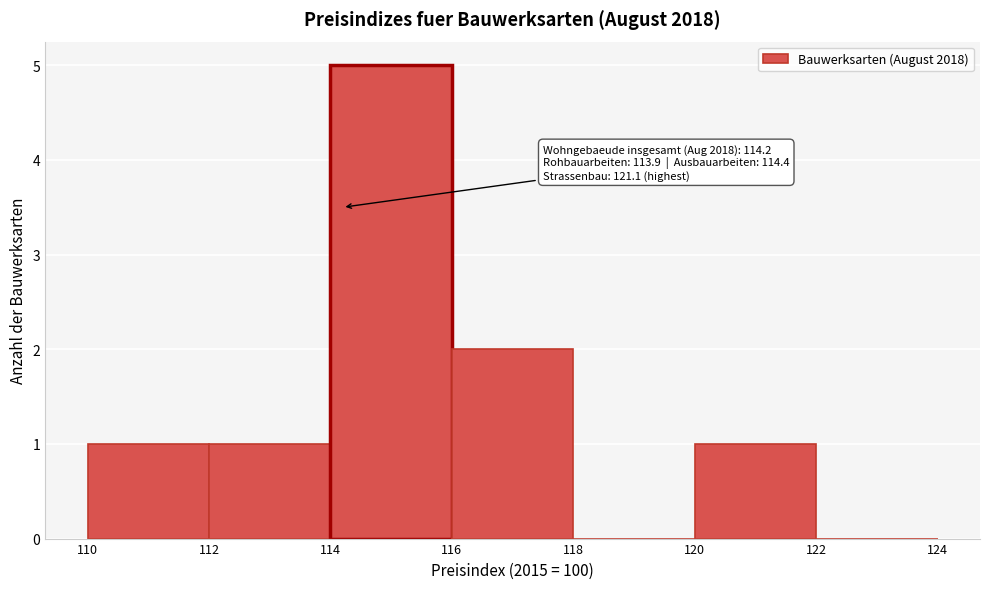

Which range on the x-axis has the tallest bar?

114 to 116